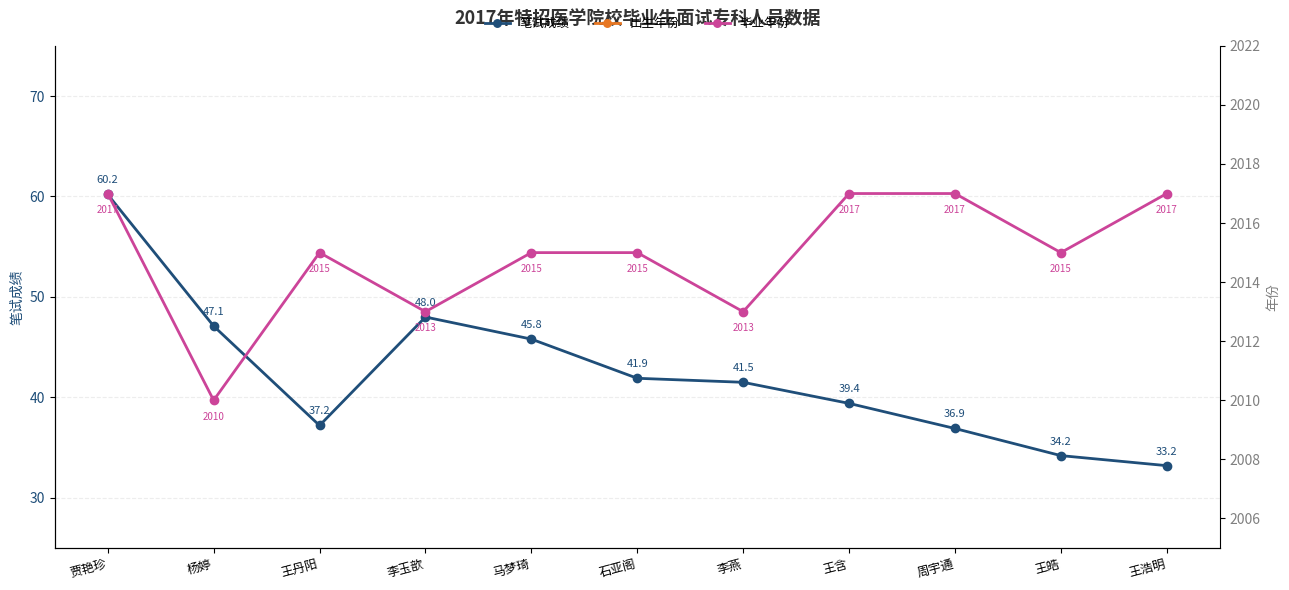

What is the smallest value displayed?

33.2